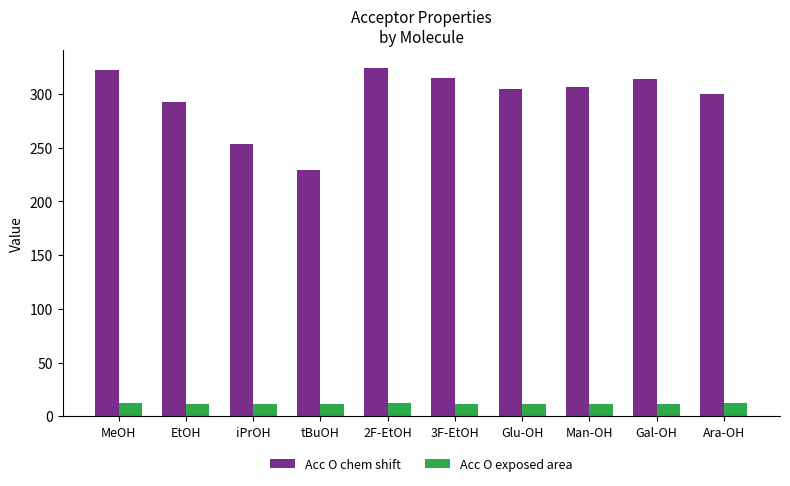

What is the approximate value of Acc O chem shift at Gal-OH?

314.3